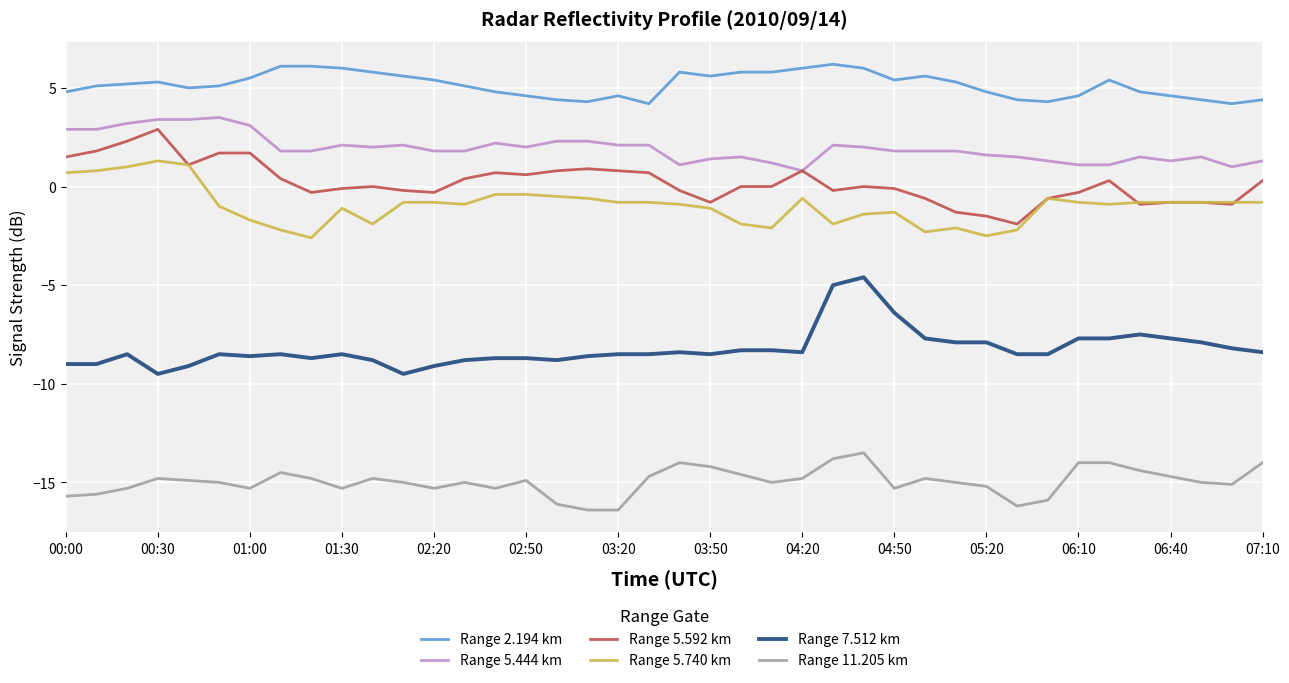

How many categories are shown in the chart?

40